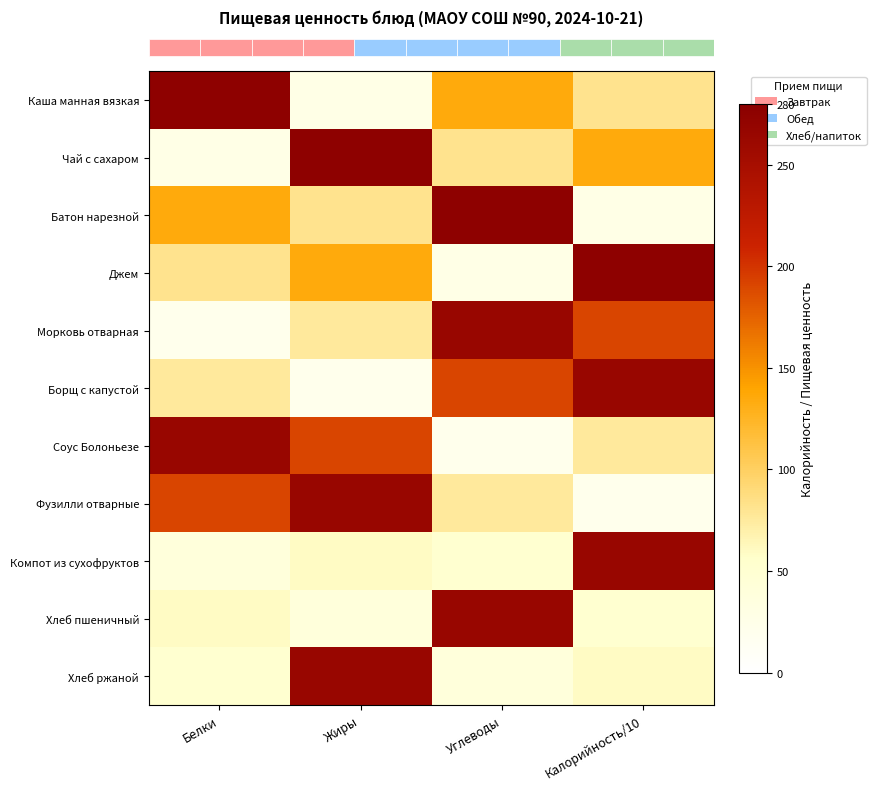

Count the number of data series in this chart.

11